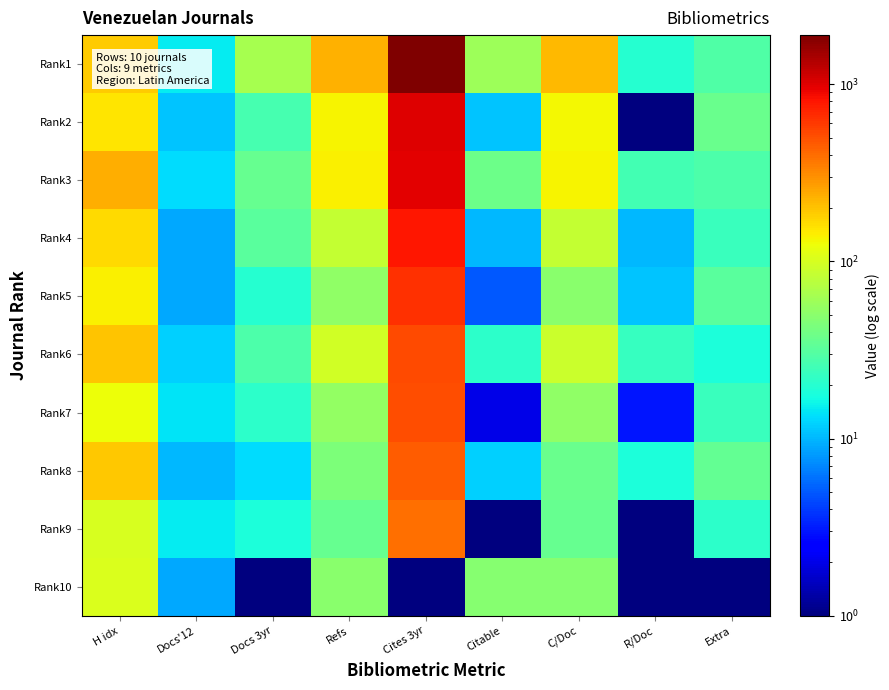

At how many categories does at least one series exceed 828?

1